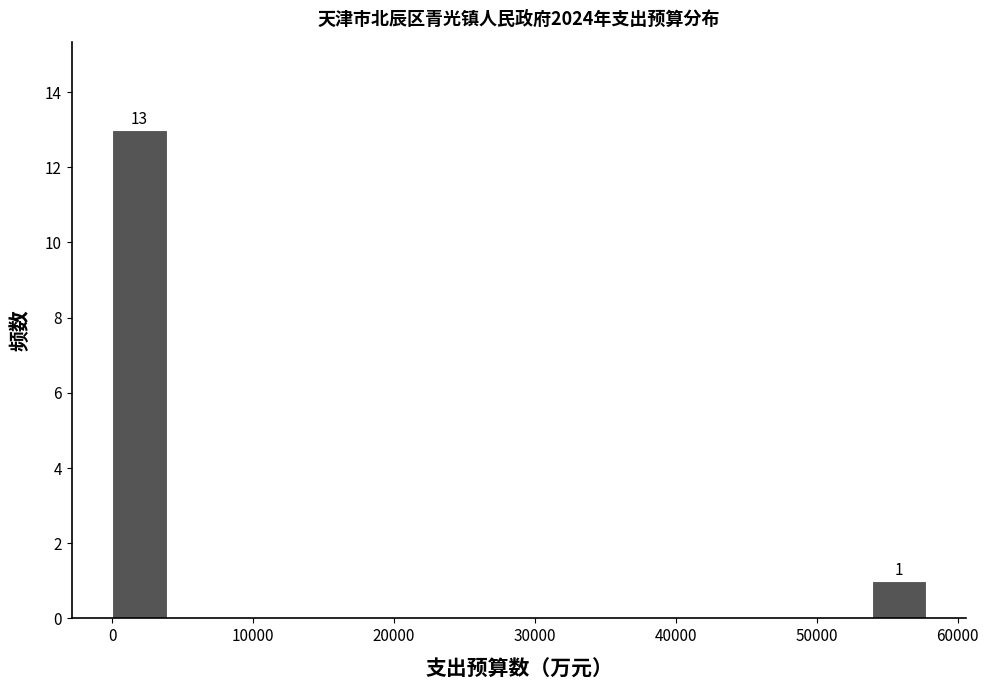

Around what value on the x-axis is the tallest bar? Give the approximate position of its centre, as read against the axis.

2000